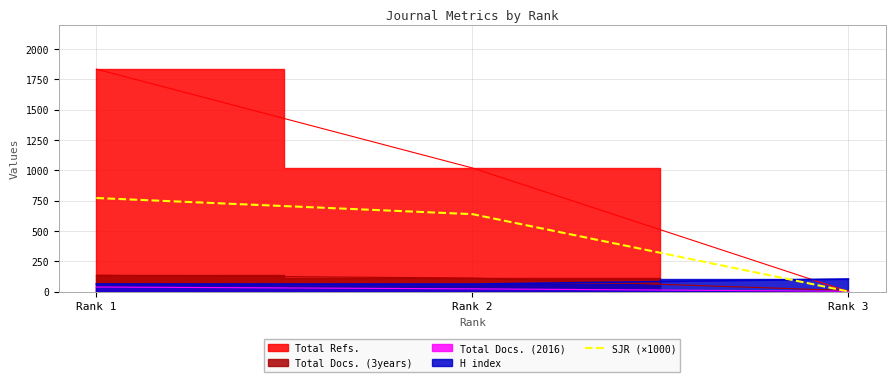

Where is SJR (×1000) nearest to the value 385?

Rank 2